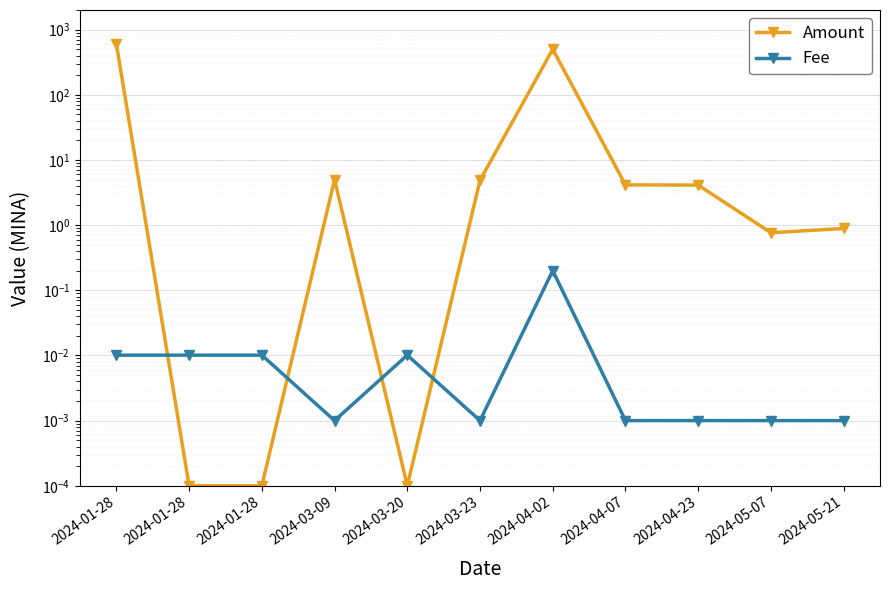

Does the chart display data point markers on the line(s)?

Yes